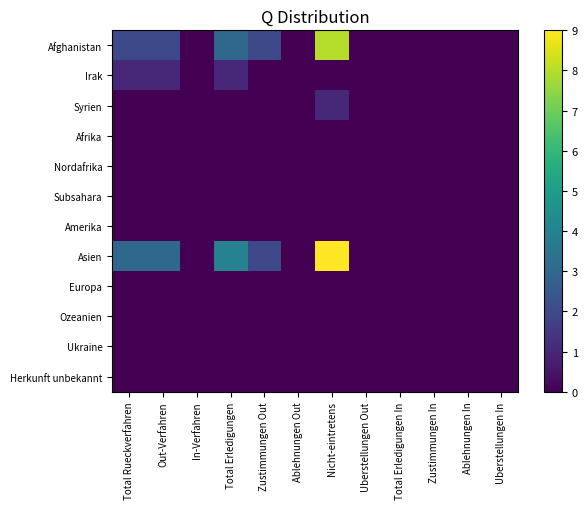

Which series changed the most between Total Erledigungen and Total Erledigungen In?

Asien